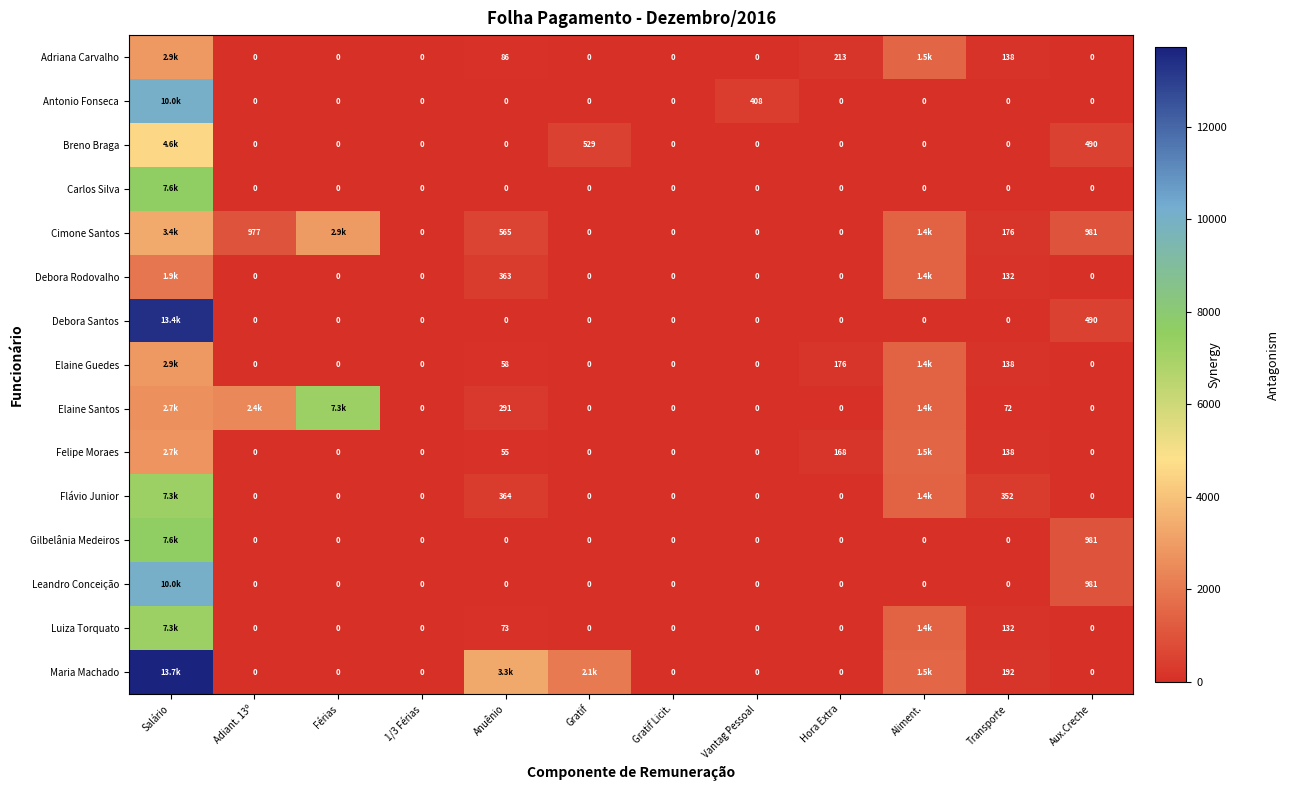

Between Vantag Pessoal and Hora Extra, which series saw the biggest shift?

Antonio Fonseca